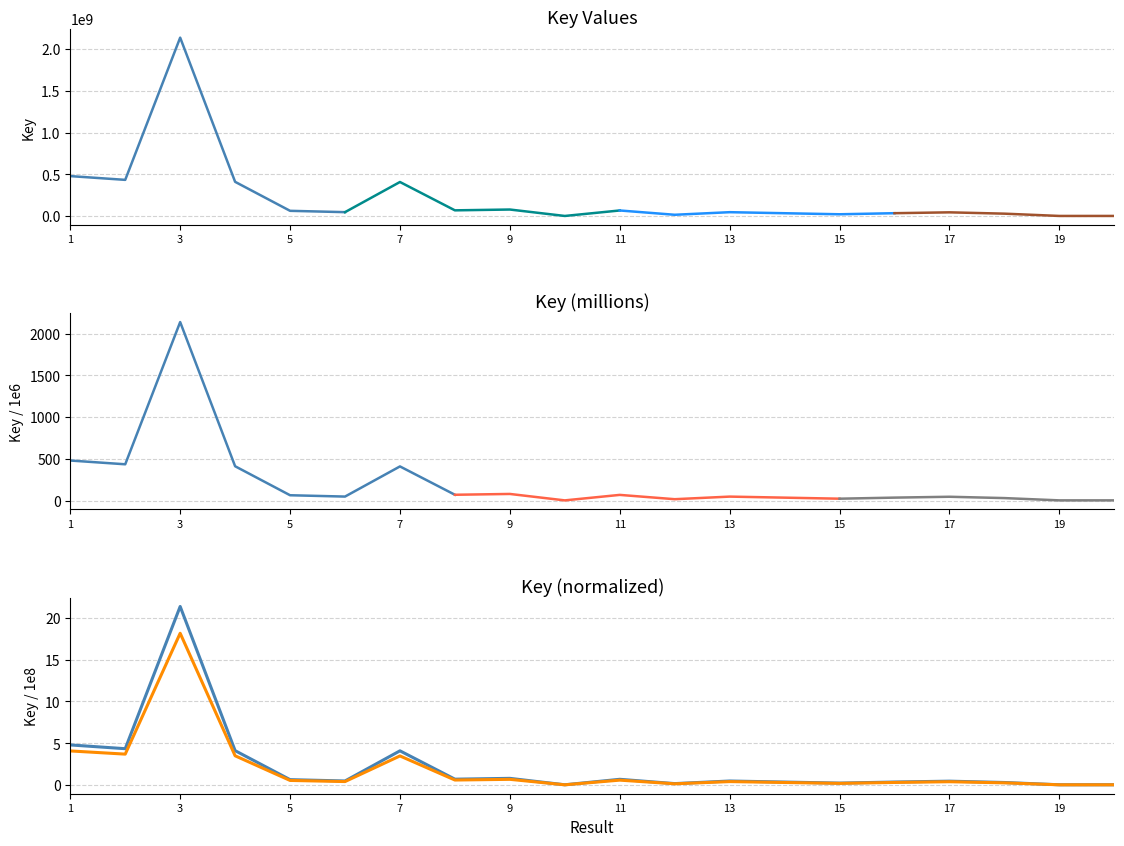

Is it true that the value at 17 is 0.6?

False